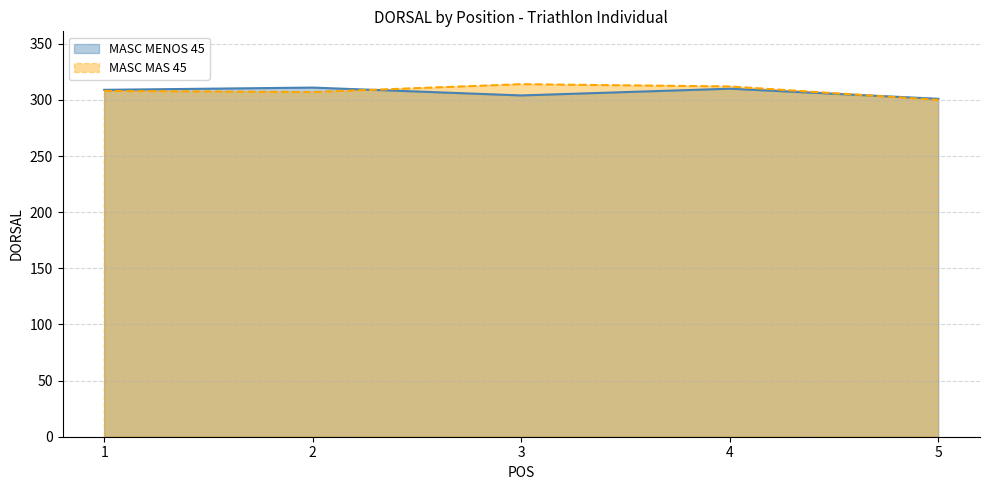

Count the number of categories in the chart.

5